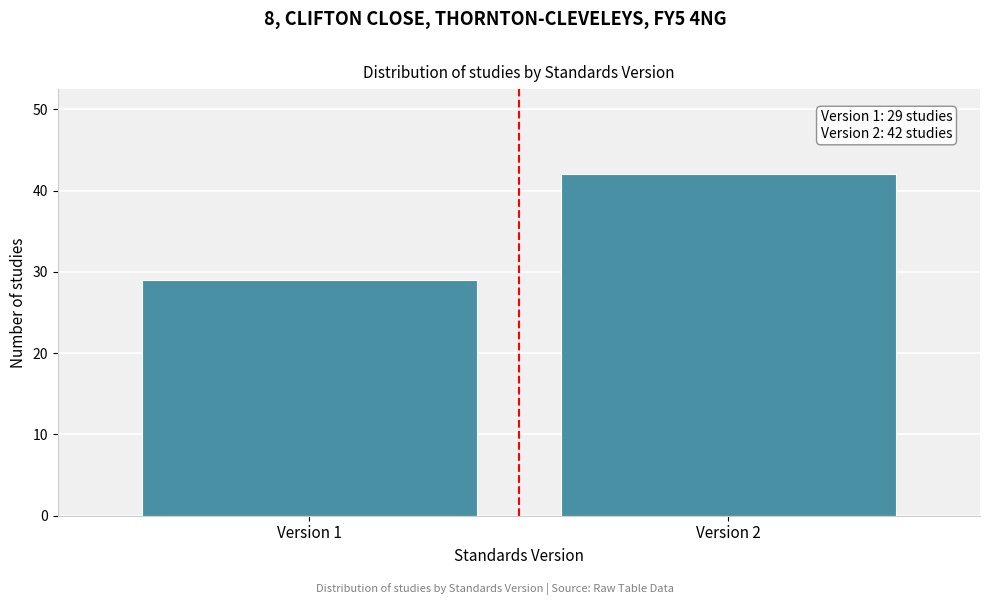

Reading left to right, list all the values displayed in this chart.

29	42